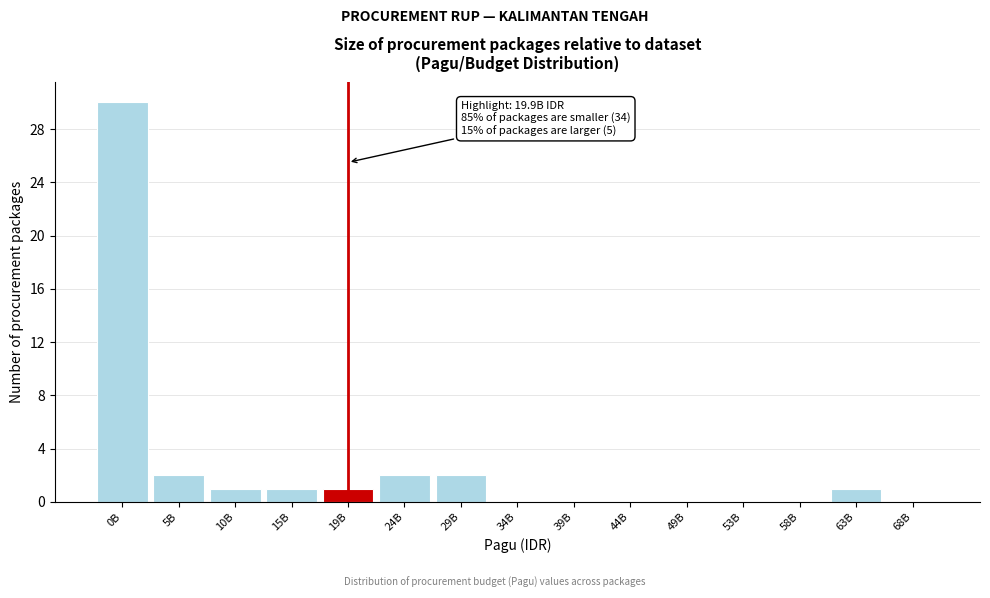

Reading left to right, extract all data points from this chart.

0B=30	5B=2	10B=1	15B=1	19B=1	24B=2	29B=2	34B=0	39B=0	44B=0	49B=0	53B=0	58B=0	63B=1	68B=0